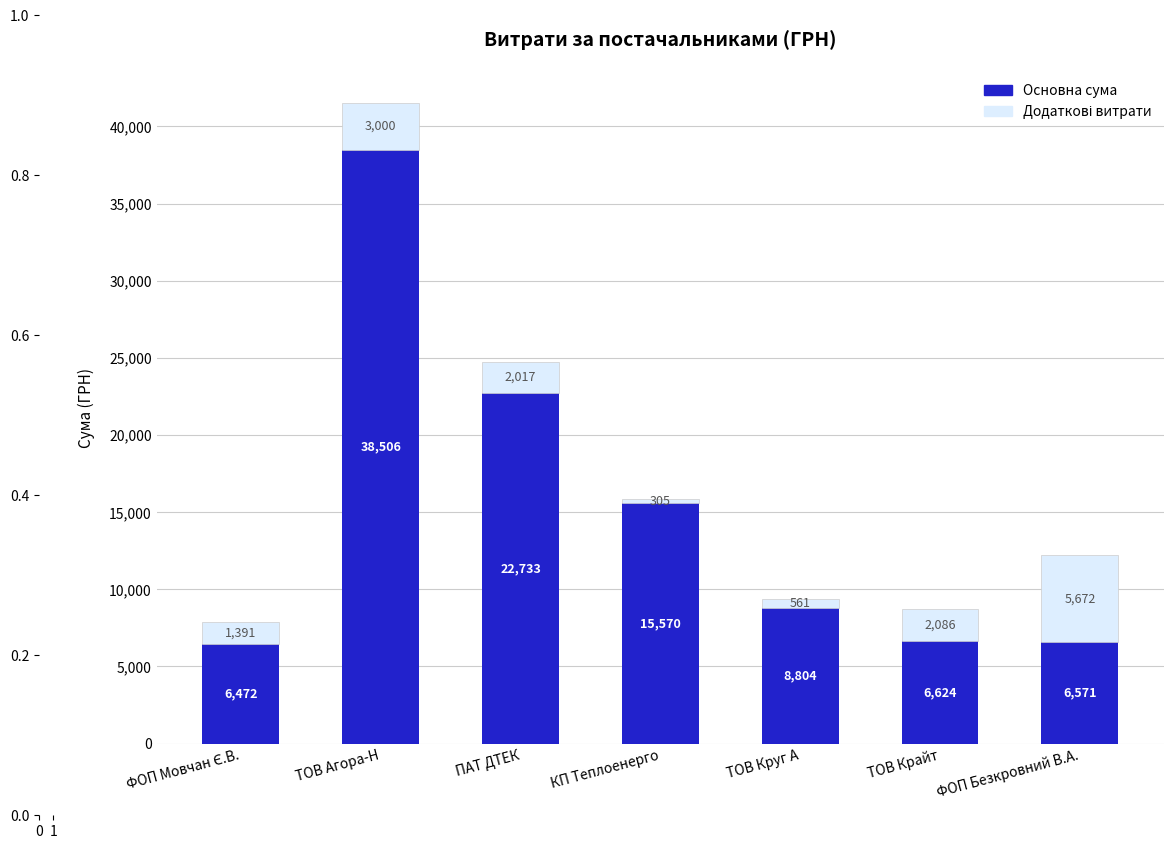

Which category has the highest value in the Основна сума series?

ТОВ Агора-Н